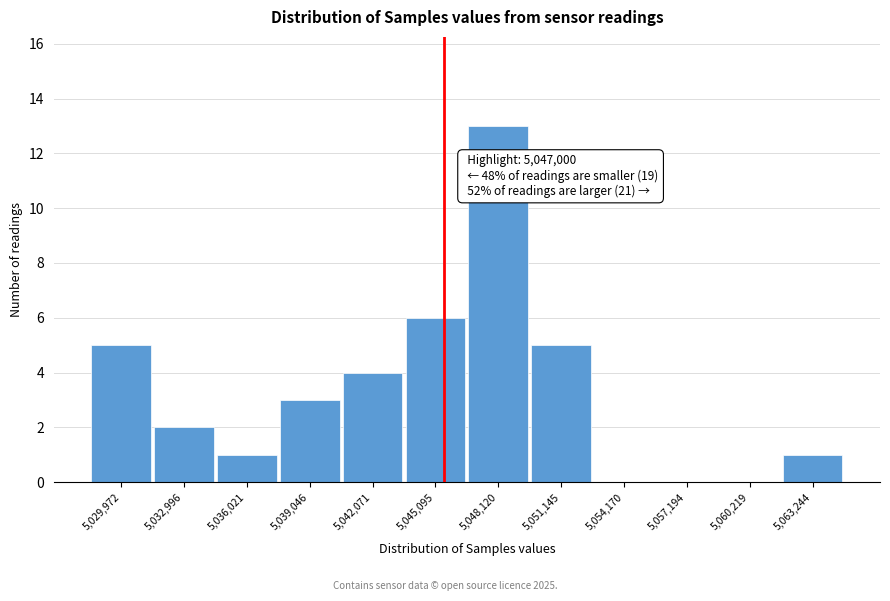

Reading right to left, list all the values displayed in this chart.

5,063,244=1	5,060,219=0	5,057,194=0	5,054,170=0	5,051,145=5	5,048,120=13	5,045,095=6	5,042,071=4	5,039,046=3	5,036,021=1	5,032,996=2	5,029,972=5